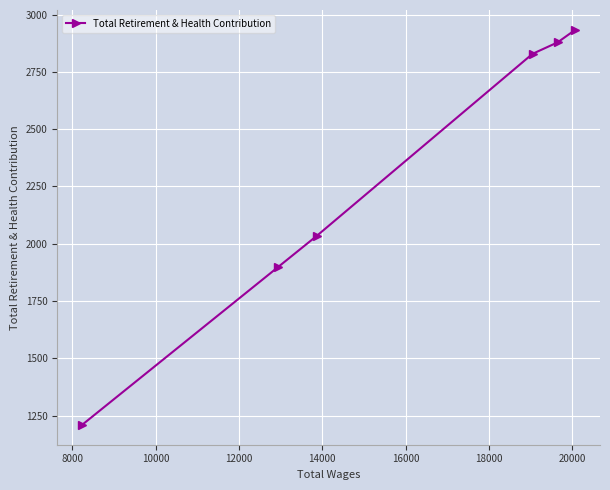

What is the difference between the second highest and second lowest values?

982